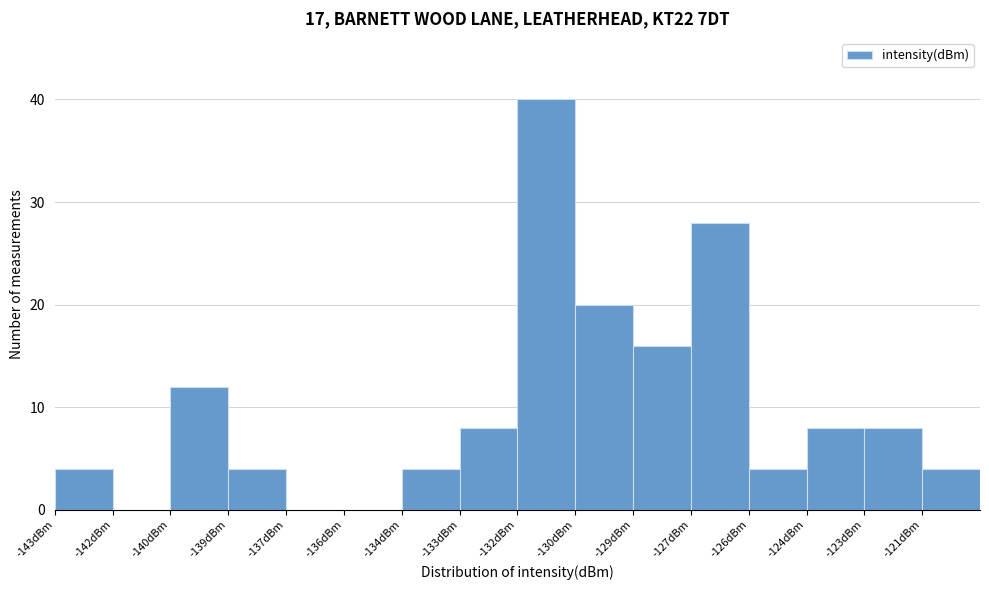

Reading left to right, what are all the values shown in this chart?

-143dBm=4	-142dBm=0	-140dBm=12	-139dBm=4	-137dBm=0	-136dBm=0	-134dBm=4	-133dBm=8	-132dBm=40	-130dBm=20	-129dBm=16	-127dBm=28	-126dBm=4	-124dBm=8	-123dBm=8	-121dBm=4